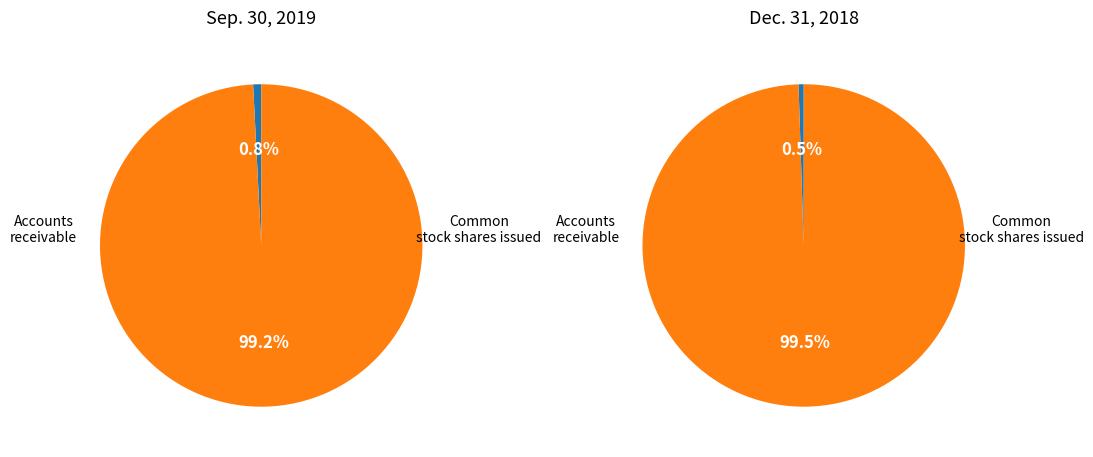

Is it true that Accounts receivable reserve for doubtful accounts is 13% of the pie?

False